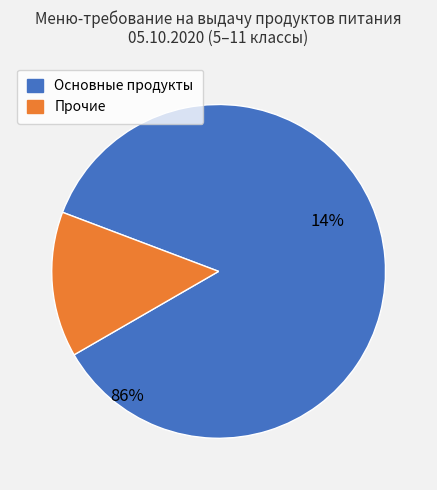

The рис slice represents 21% of the pie. True or false?

False